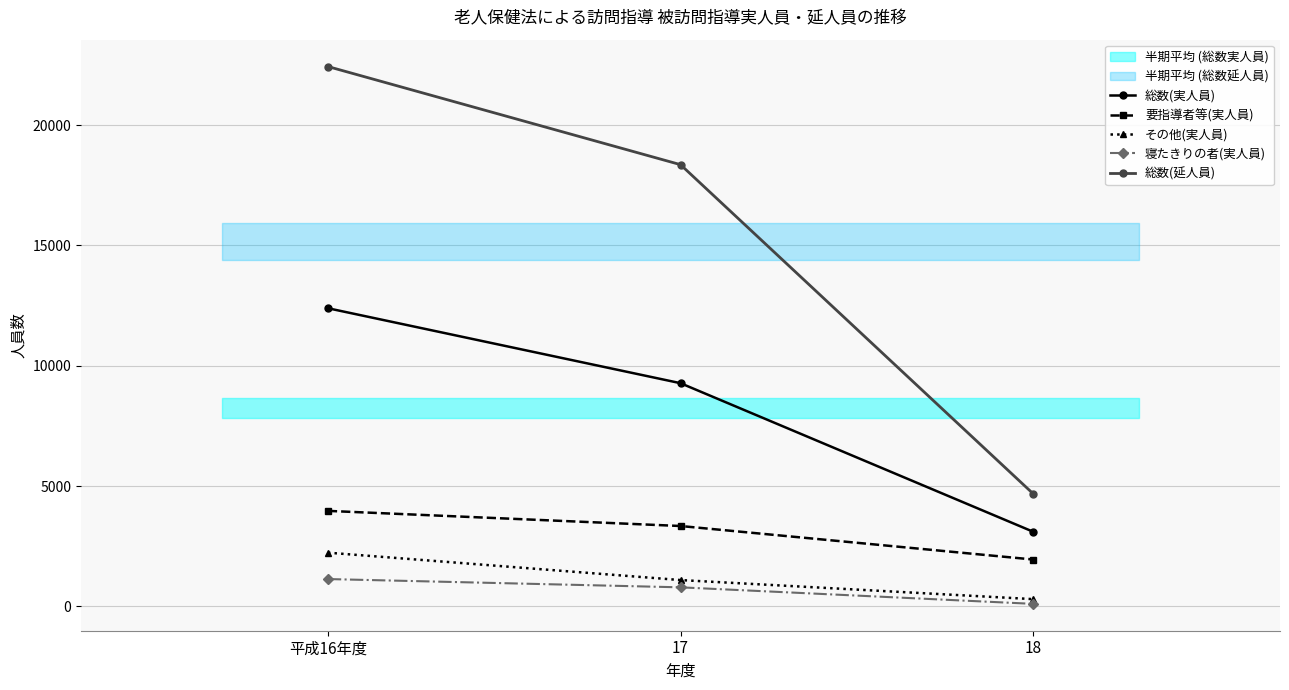

Reading right to left, extract all data points from this chart.

総数(実人員): 18=3100	17=9275	平成16年度=12391
要指導者等(実人員): 18=1945	17=3338	平成16年度=3967
その他(実人員): 18=298	17=1091	平成16年度=2230
寝たきりの者(実人員): 18=102	17=789	平成16年度=1133
総数(延人員): 18=4680	17=18359	平成16年度=22438